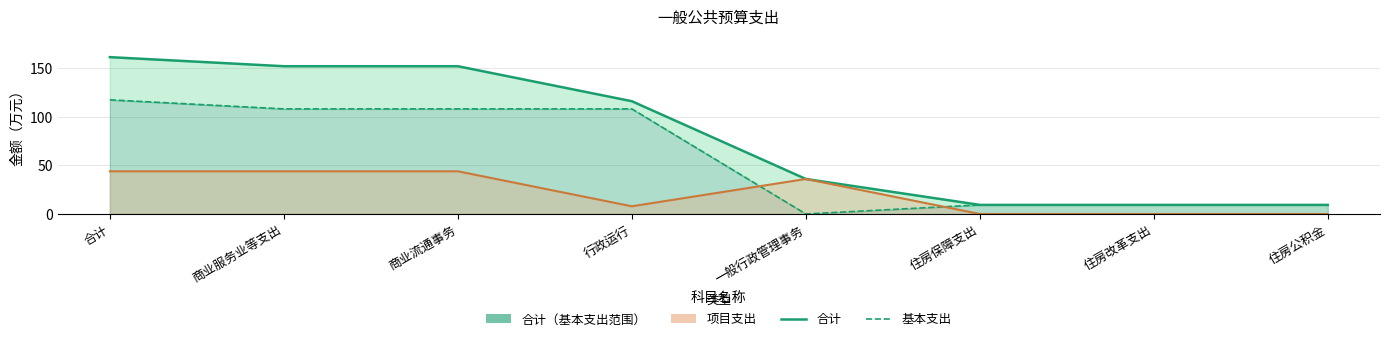

What is the maximum value for 基本支出?

117.4